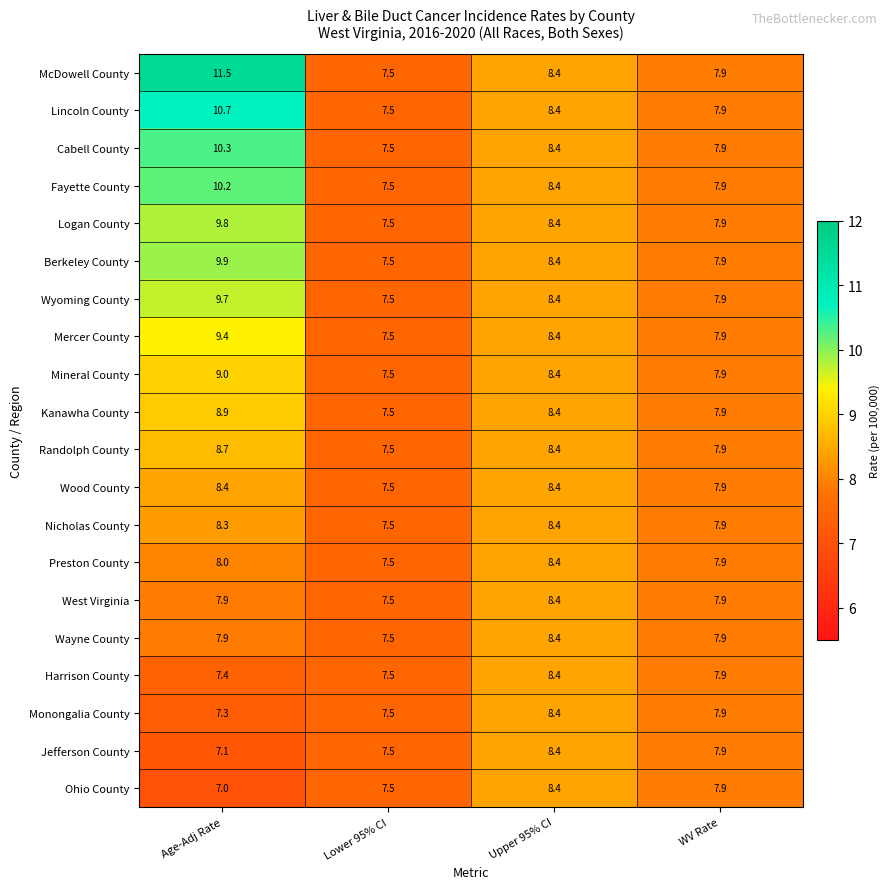

At which label is Fayette County closest to 8?

WV Rate